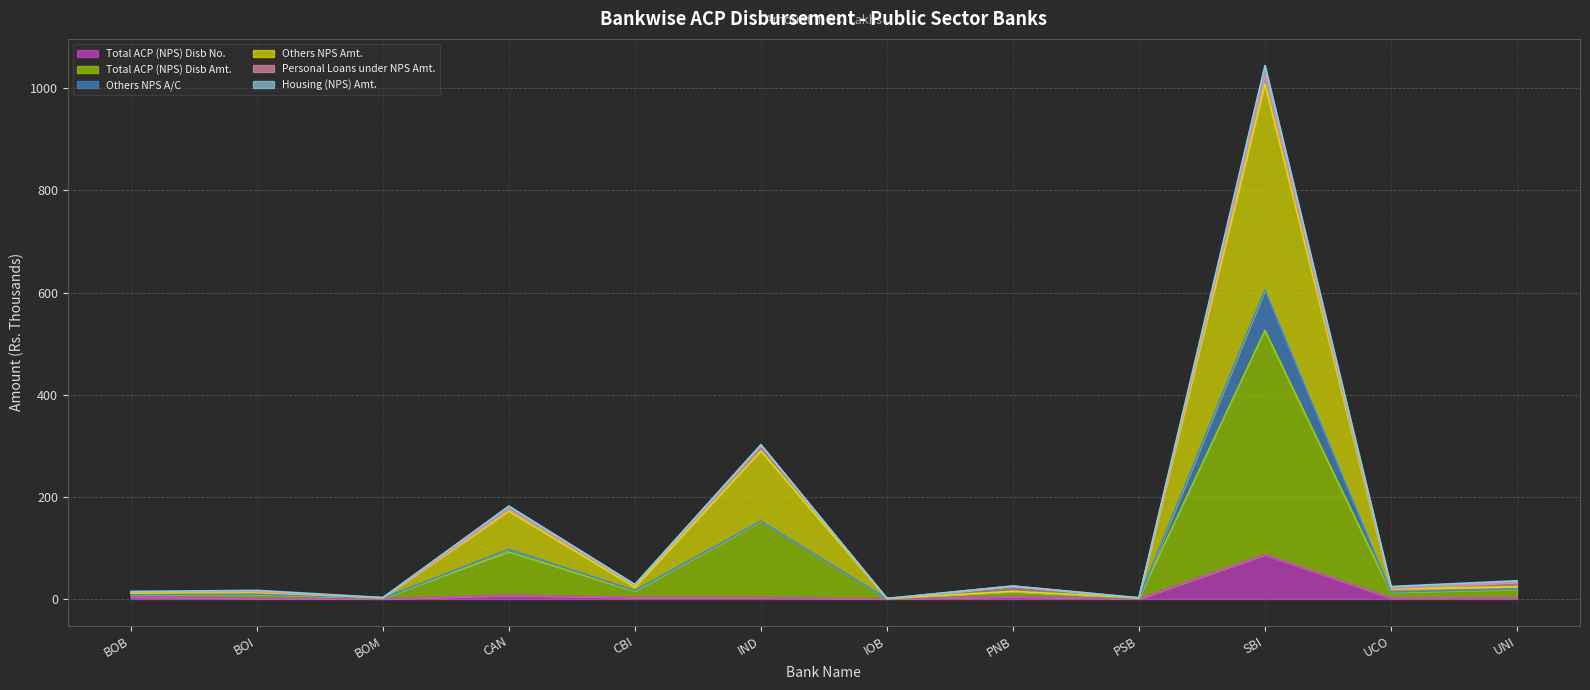

At which label does Total ACP (NPS) Disb No. reach its minimum?

BOM